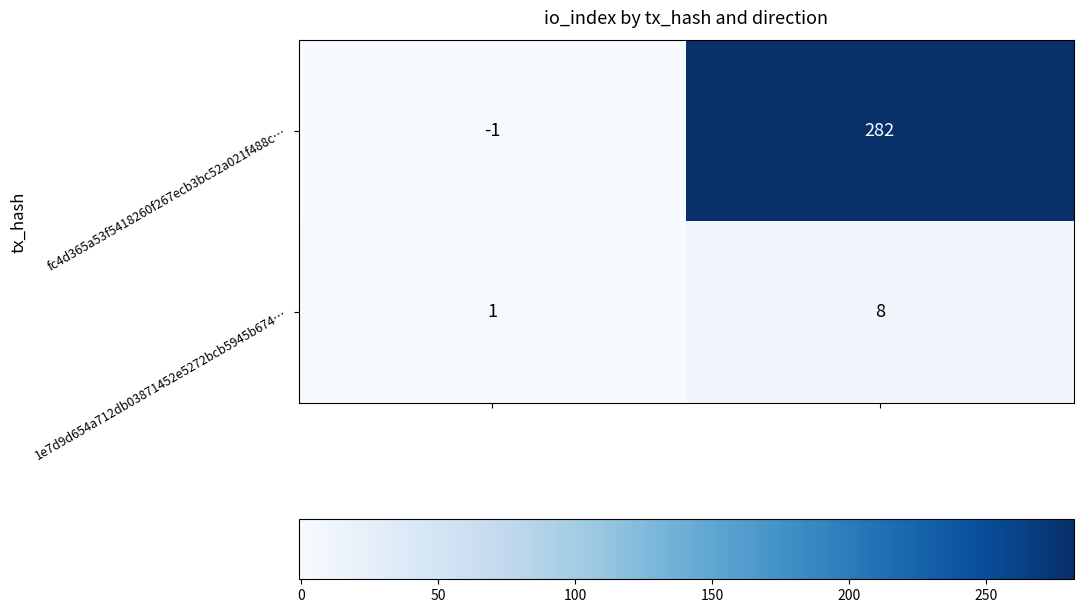

Reading left to right, extract all data points from this chart.

fc4d365a53f5418260f267ecb3bc52a021f488c…: -1	282
1e7d9d654a712db03871452e5272bcb5945b674…: 1	8